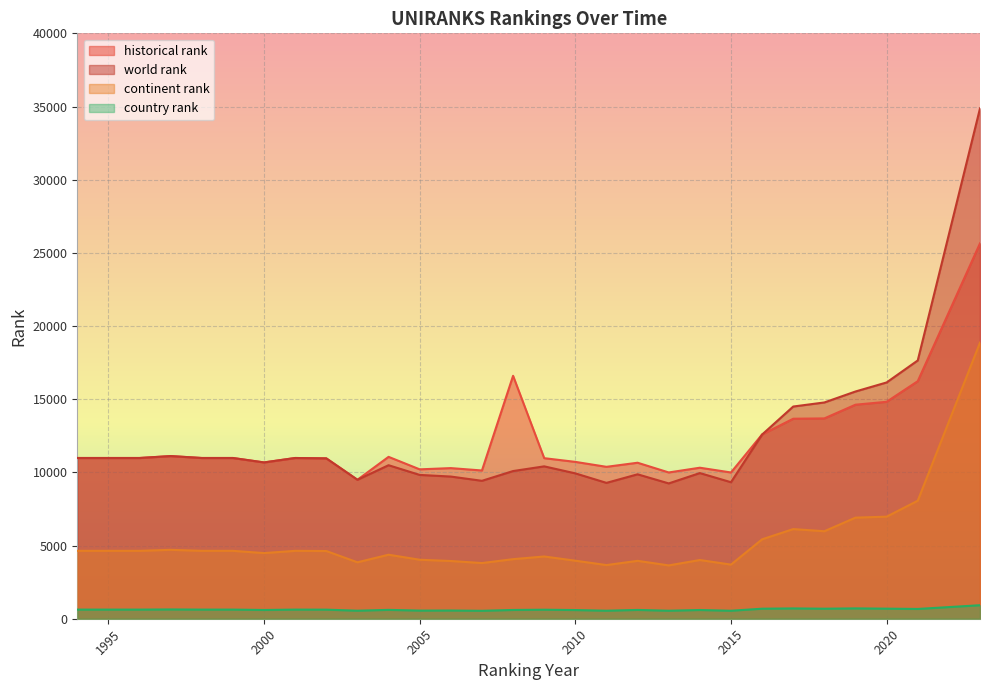

True or false: continent rank and country rank intersect in this chart.

False